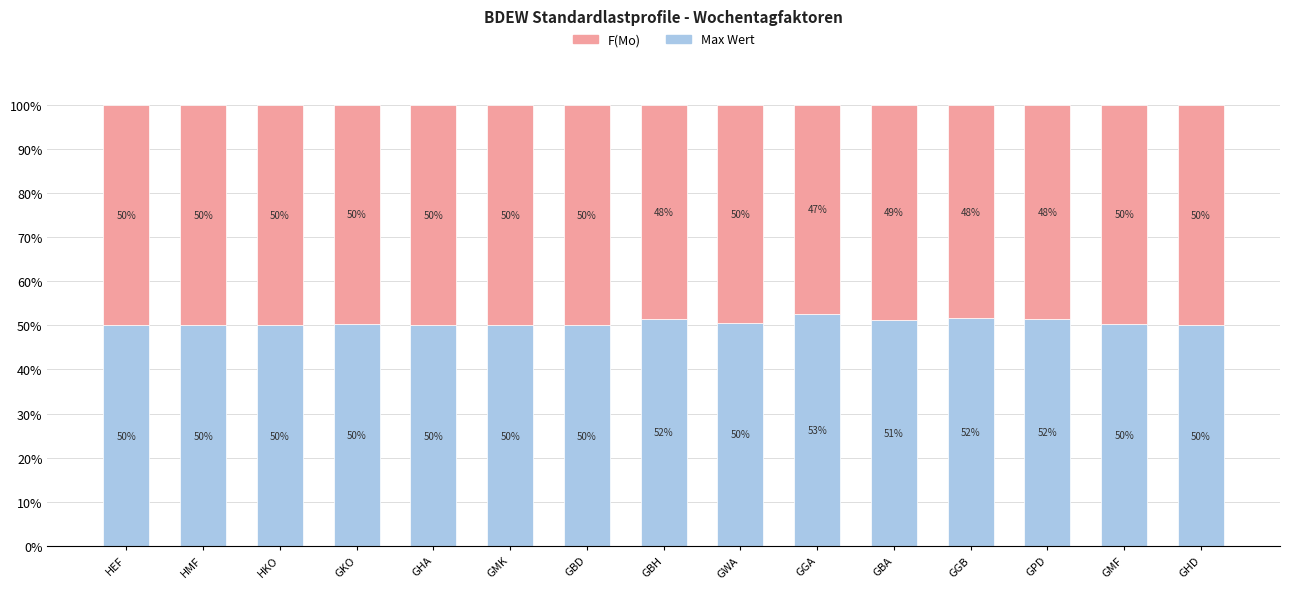

True or false: Max Wert has a value of 67.9 at HMF.

False